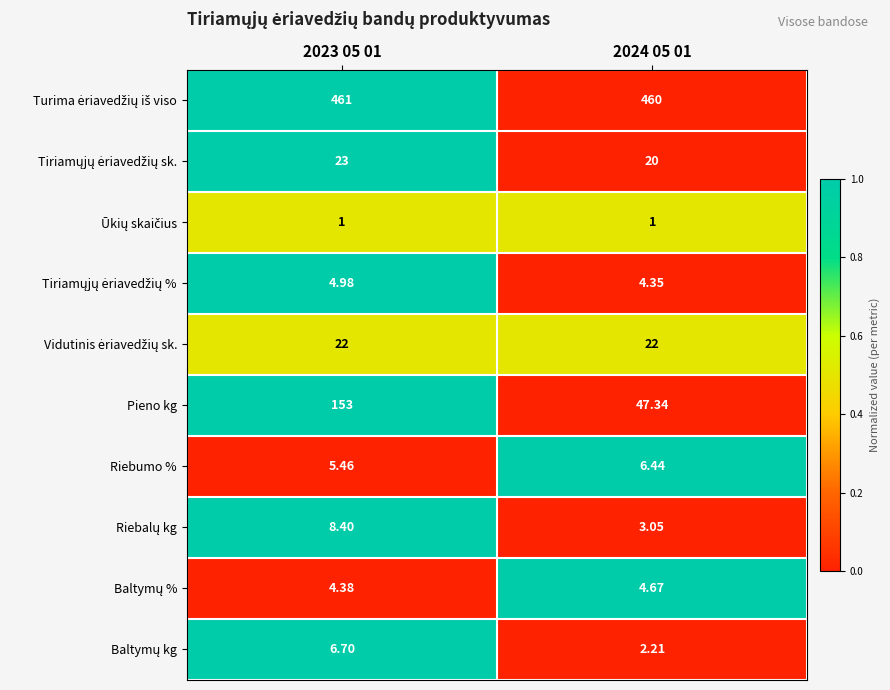

Which series has the largest range (max minus min)?

Pieno kg